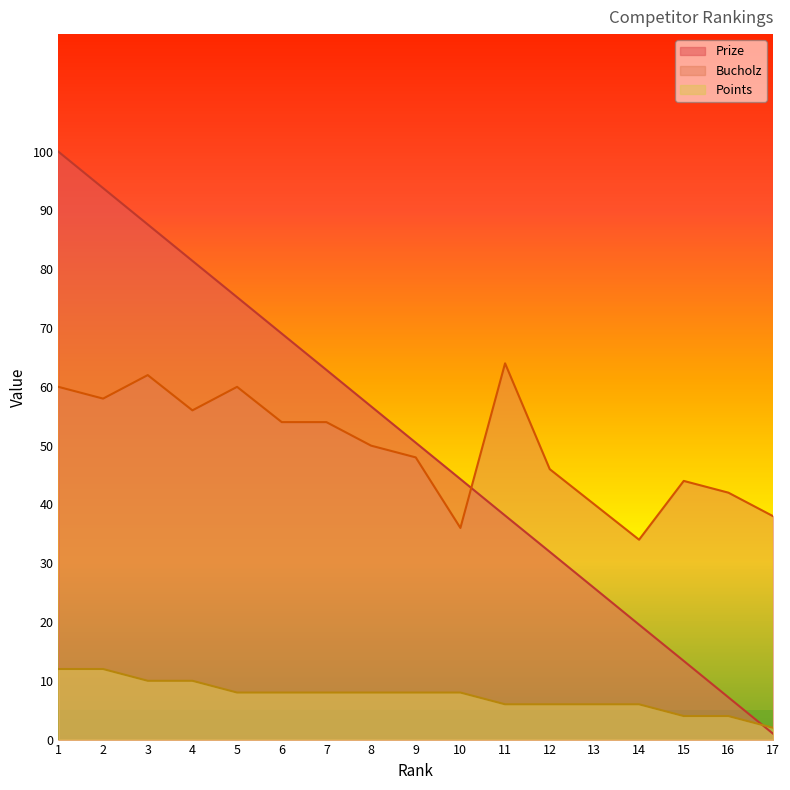

Which category has the highest value in the Points series?

1